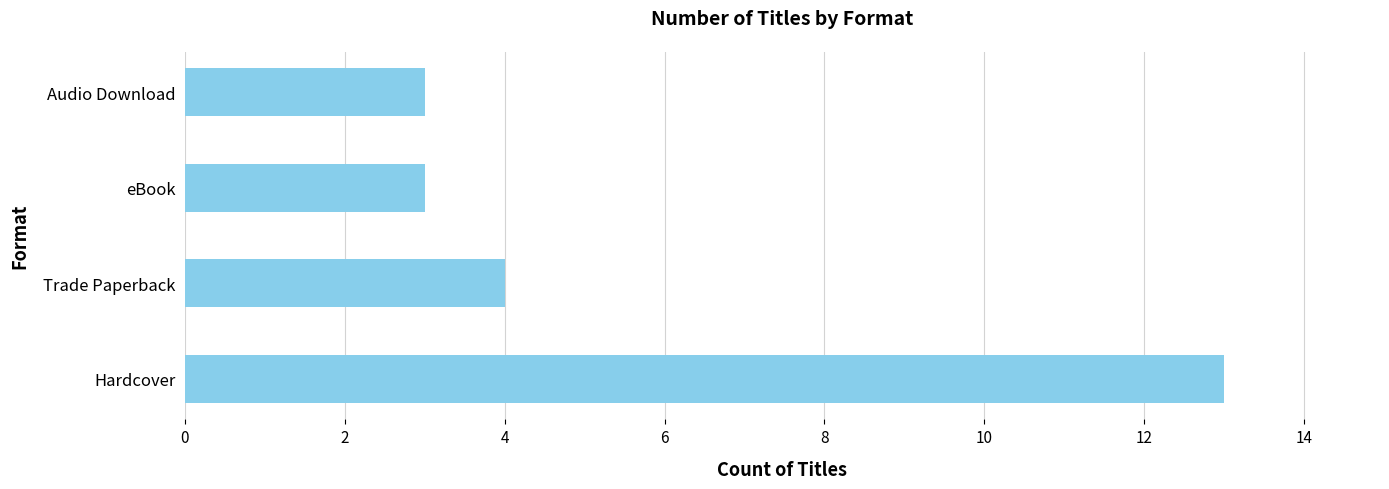

Where is the data nearest to the value 8?

Trade Paperback